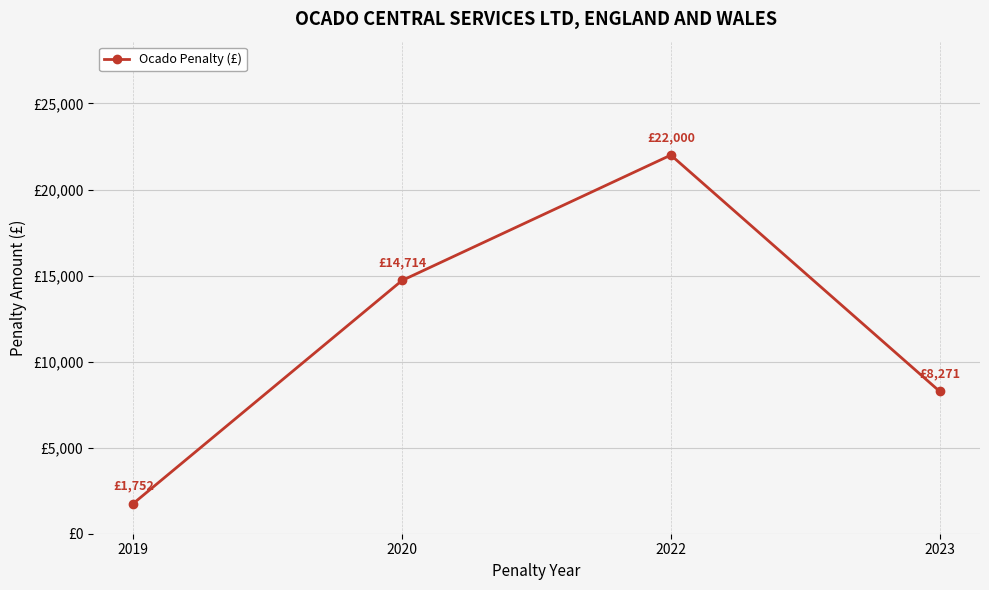

What is the change in value from 2019 to 2022?

+20248